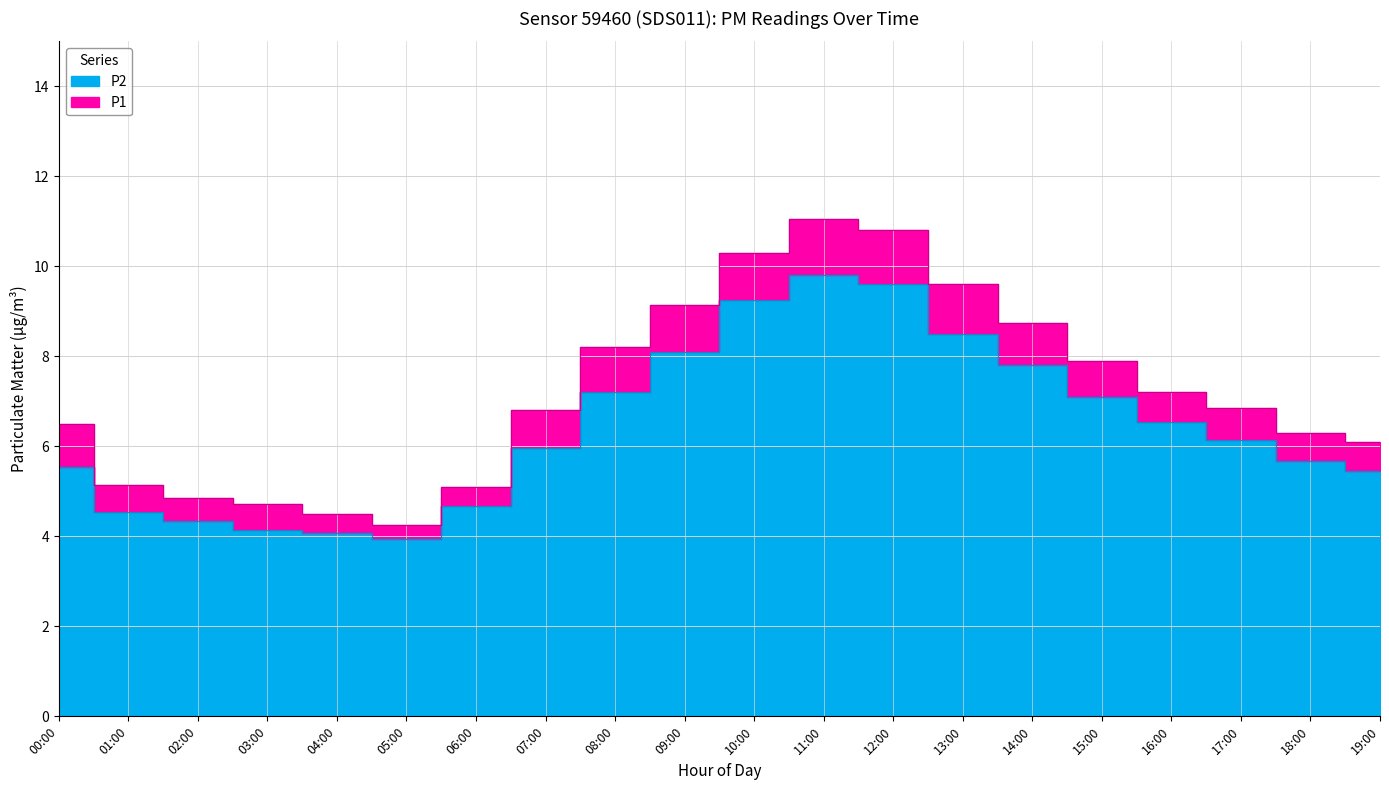

What is the label of the 19th point from the right?

01:00